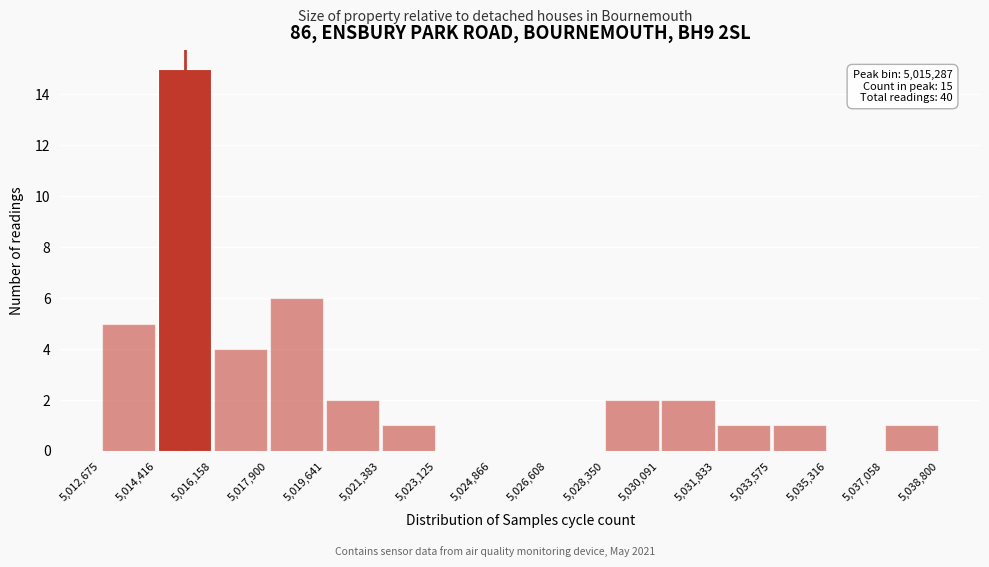

Over which range of the x-axis is the bar tallest?

5,014,416 to 5,016,158